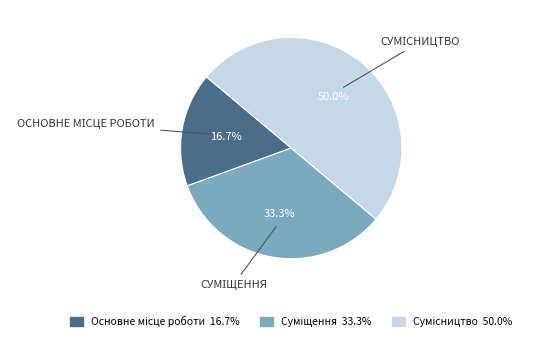

How many slices are in this pie chart?

3